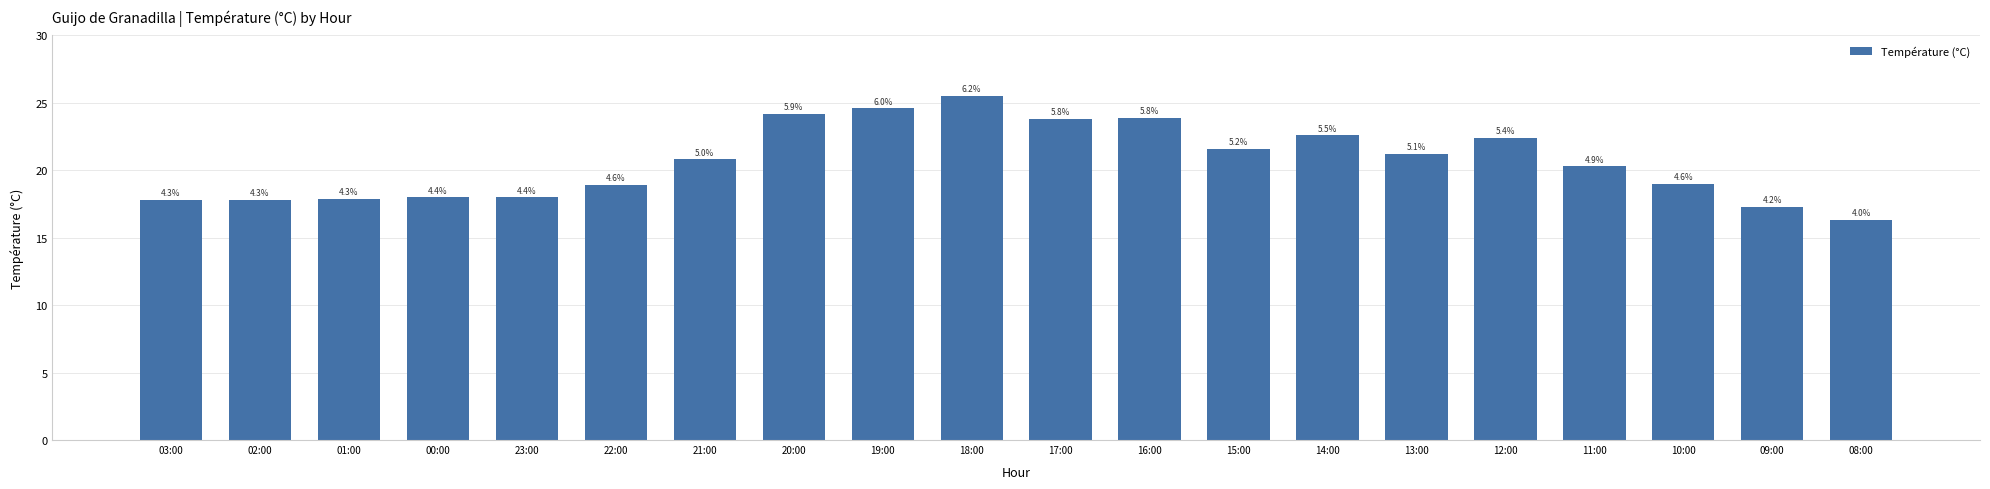

Which has a higher value, 09:00 or 12:00?

12:00